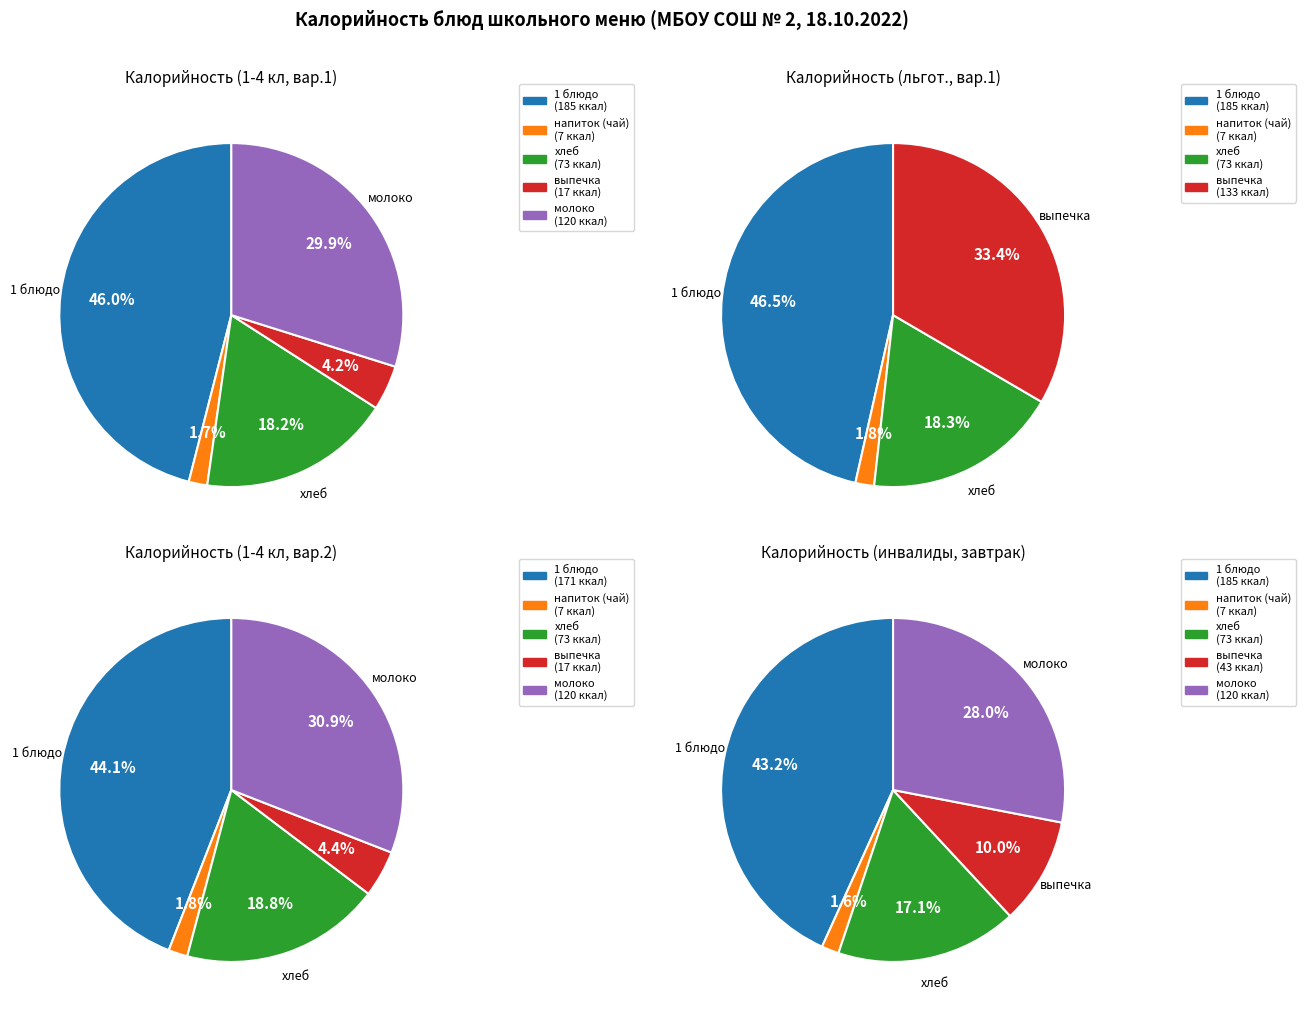

What is the change in value from напиток (чай) to напиток (молоко)?

+113